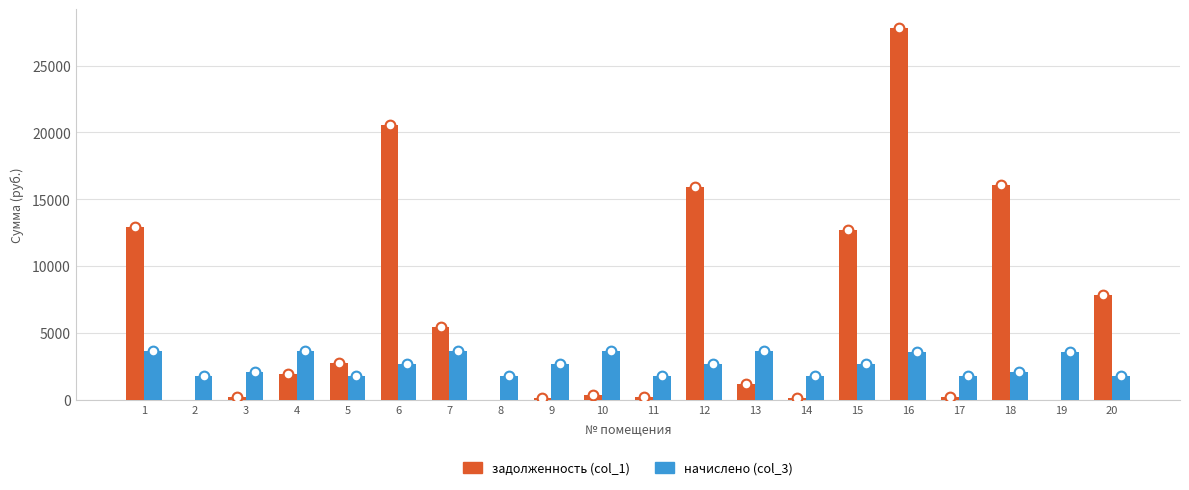

Is it true that начислено (col_3) equals 2780.6 at 20?

False